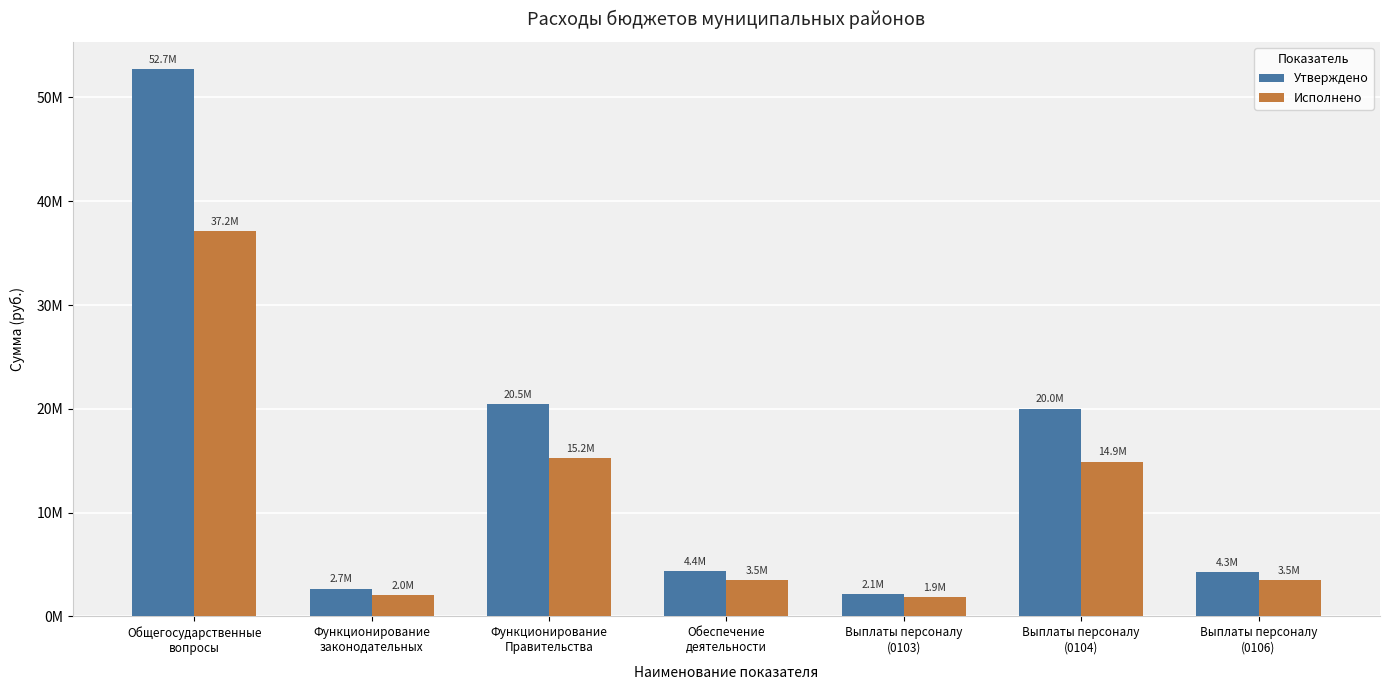

Reading left to right, extract all data points from this chart.

Утверждено: 52717157.9	2688911.0	20470400.0	4382390.0	2124164.9	20022400.0	4256900.0
Исполнено: 37150943.1	2032933.3	15249198.7	3503883.3	1851776.6	14922901.9	3479566.3